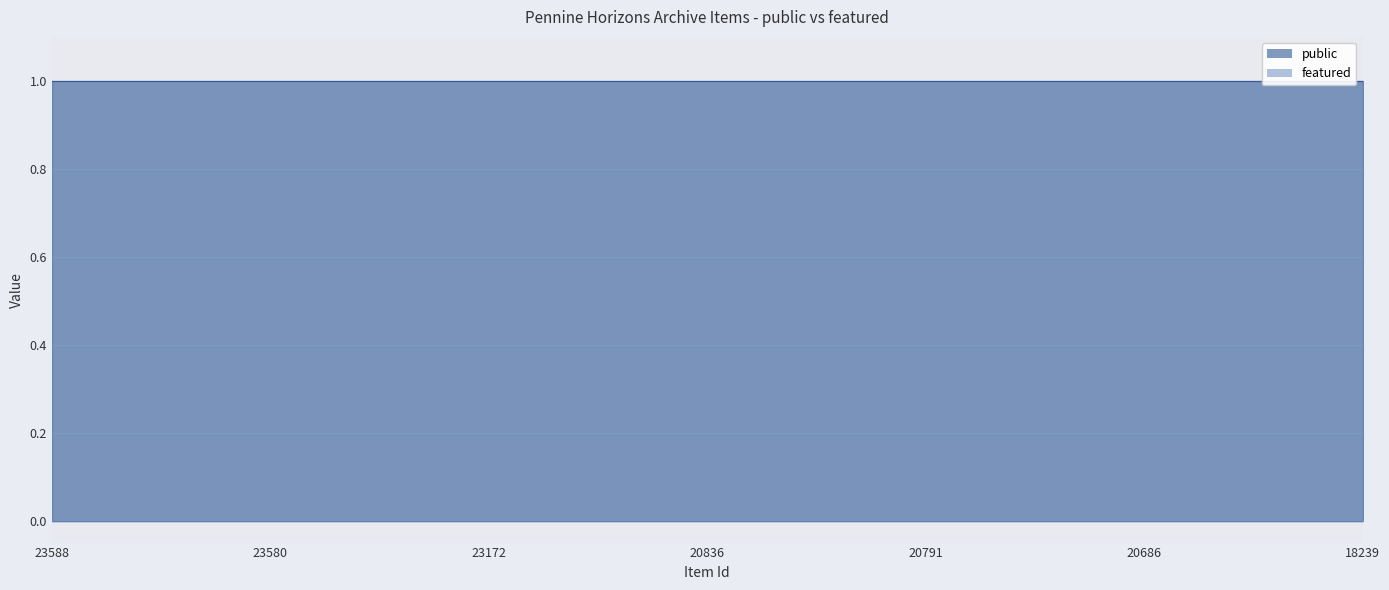

Which has a higher value, 23580 or 23579?

23580